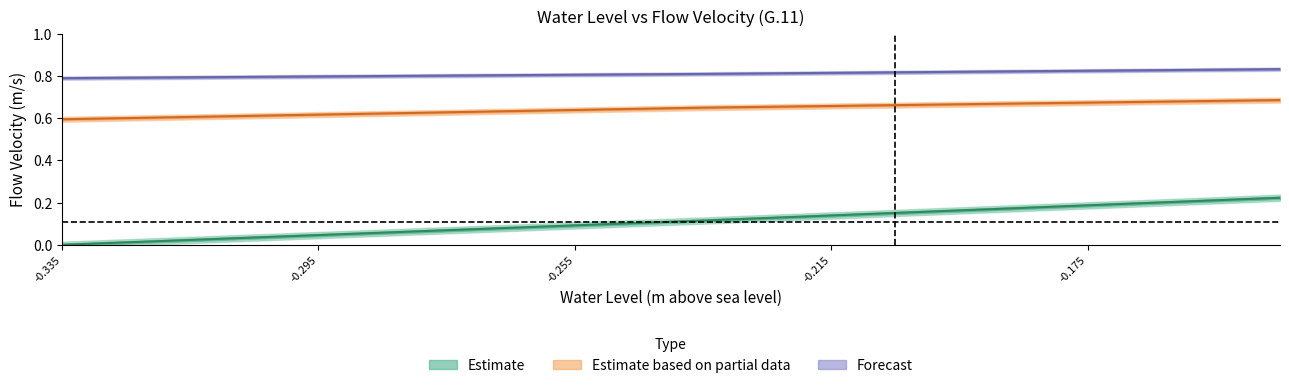

The velocity_col1 series shows 0.8 at -0.215. True or false?

True